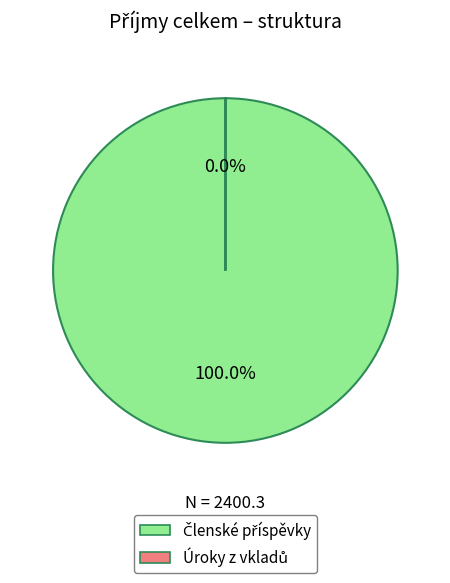

Is there a majority slice in this chart?

Yes